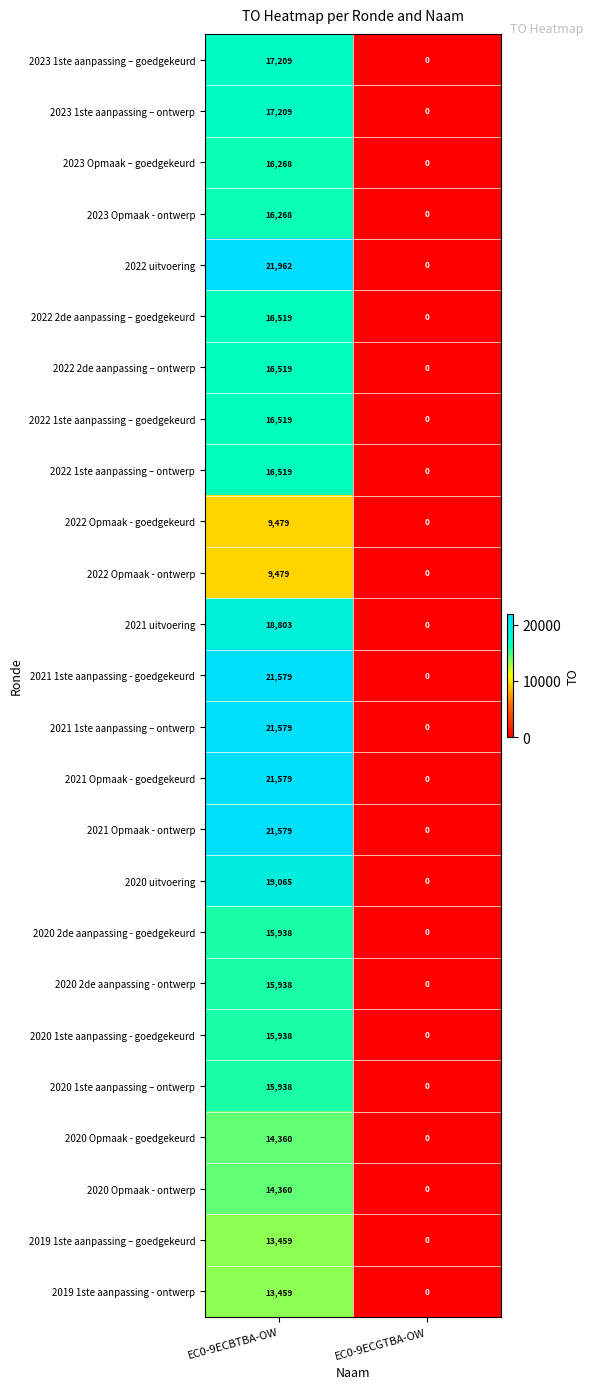

What is the approximate value of 2020 Opmaak - ontwerp at EC0-9ECBTBA-OW?

14360